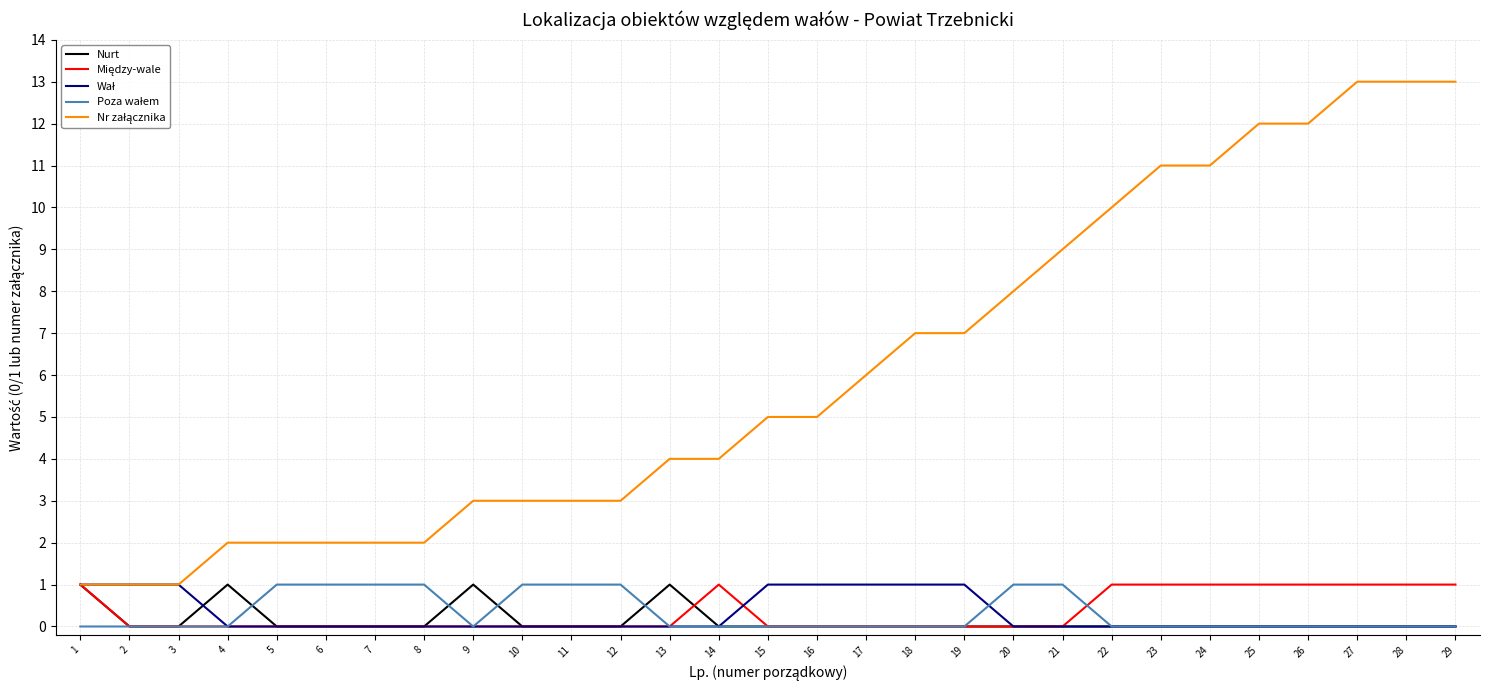

The value of Nurt at 27 is -1. True or false?

False